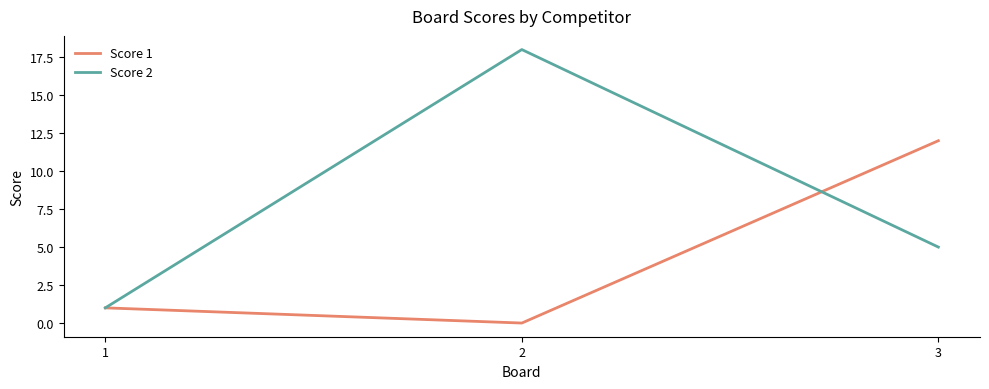

True or false: Score 2 has a value of 5 at 3.

True